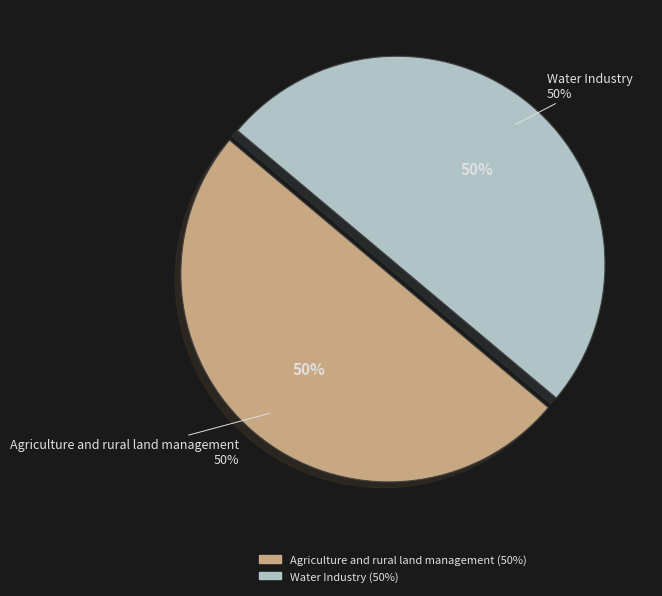

Combined, what portion of the pie is Agriculture and rural land management and Water Industry?

100.0%